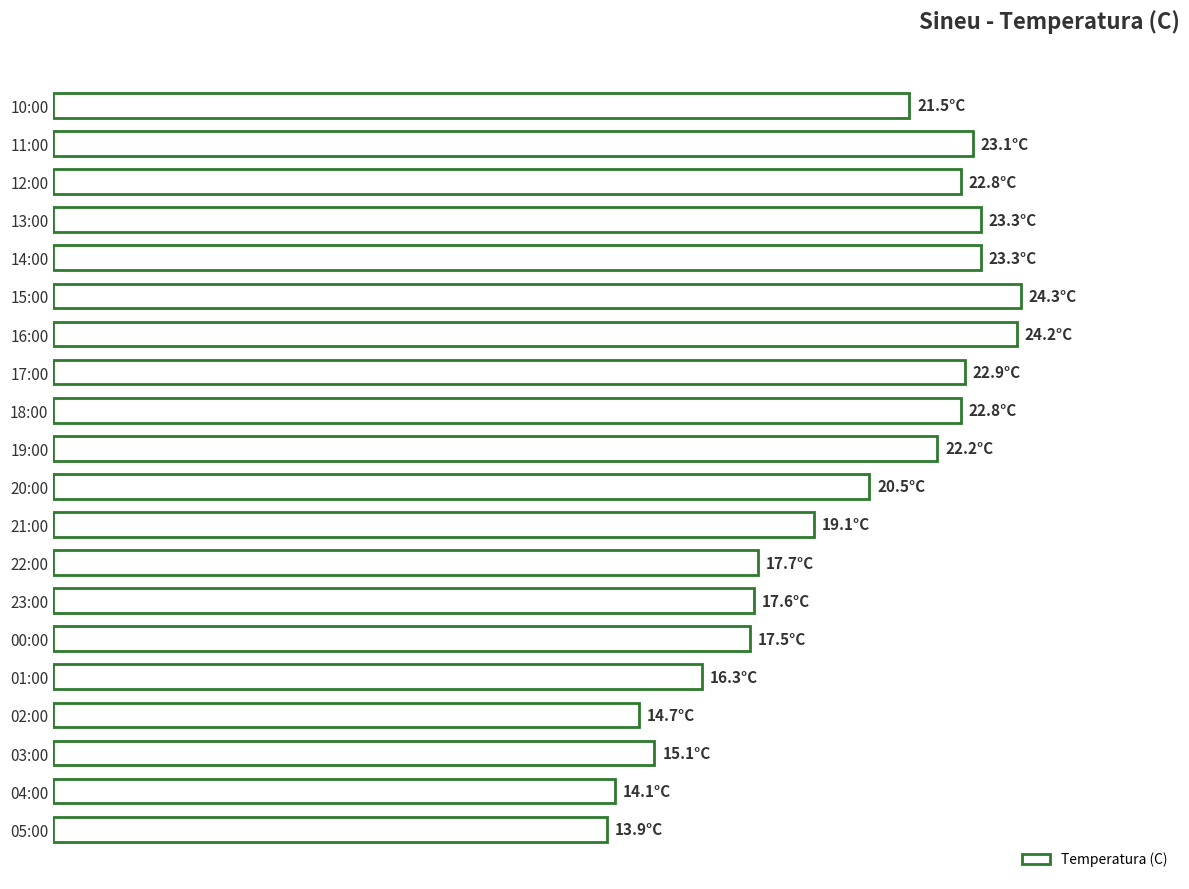

Does the chart contain any negative values?

No